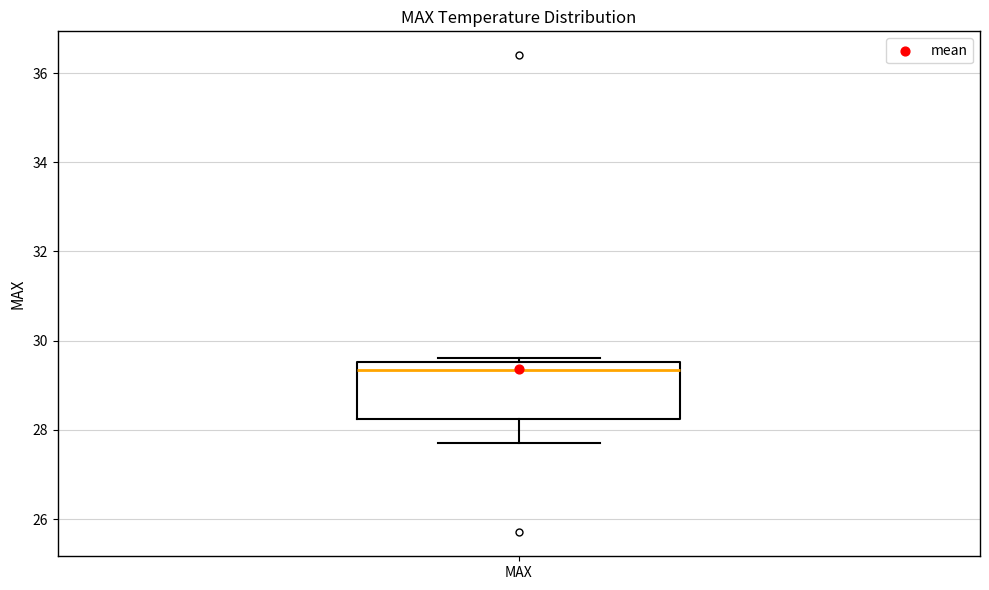

Where does the median line of the box for MAX sit on the y-axis? The values are not printed on the chart, so give them approximately, as read against the axis.

29.4